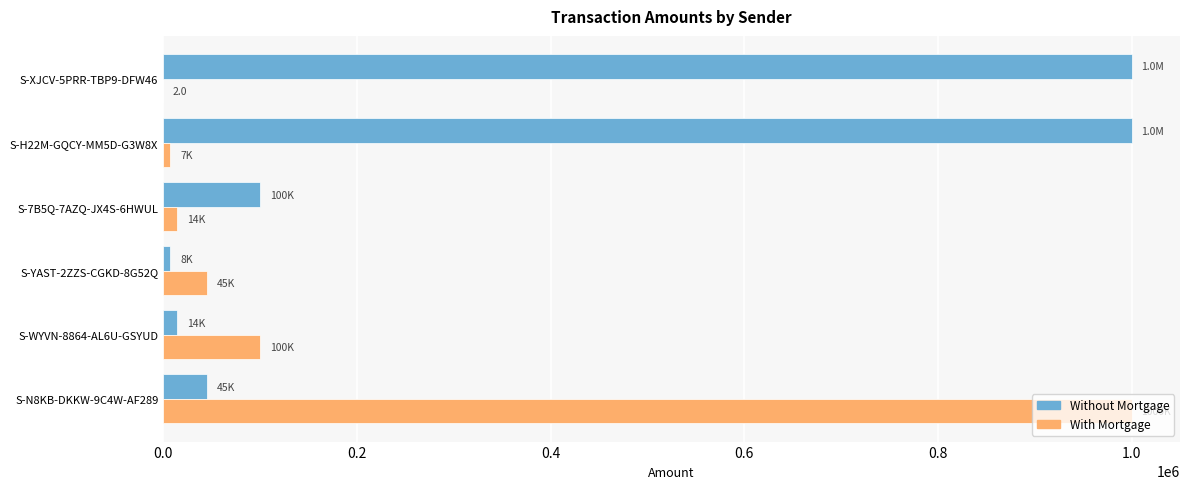

How many data points does each series have?

6